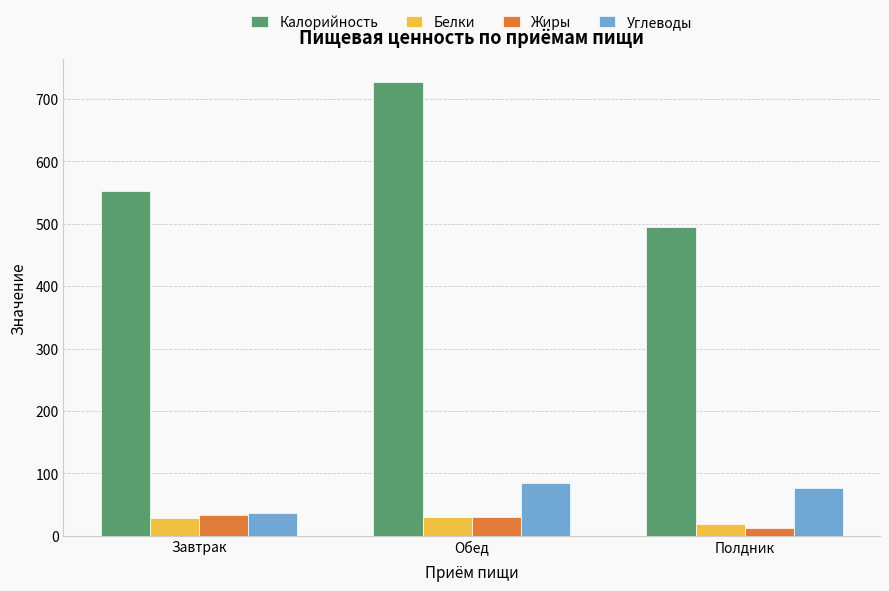

How many distinct data groups are displayed?

4